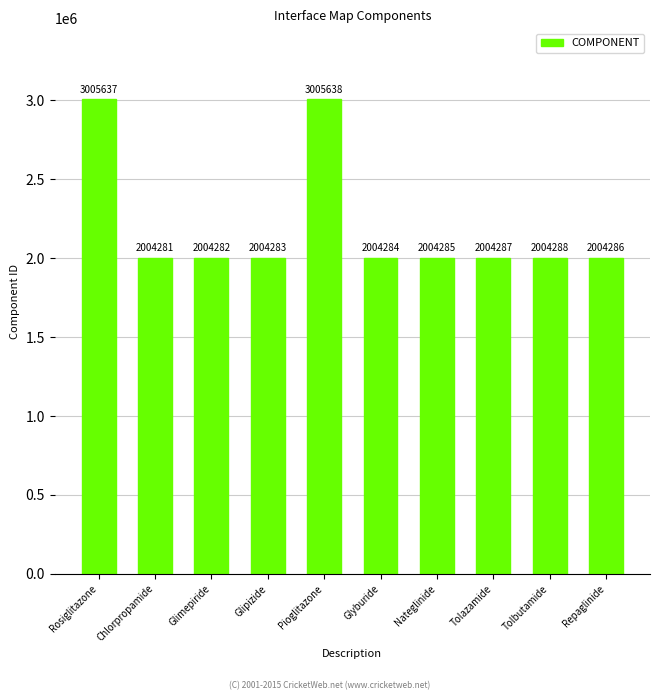

How many series are shown in this chart?

1